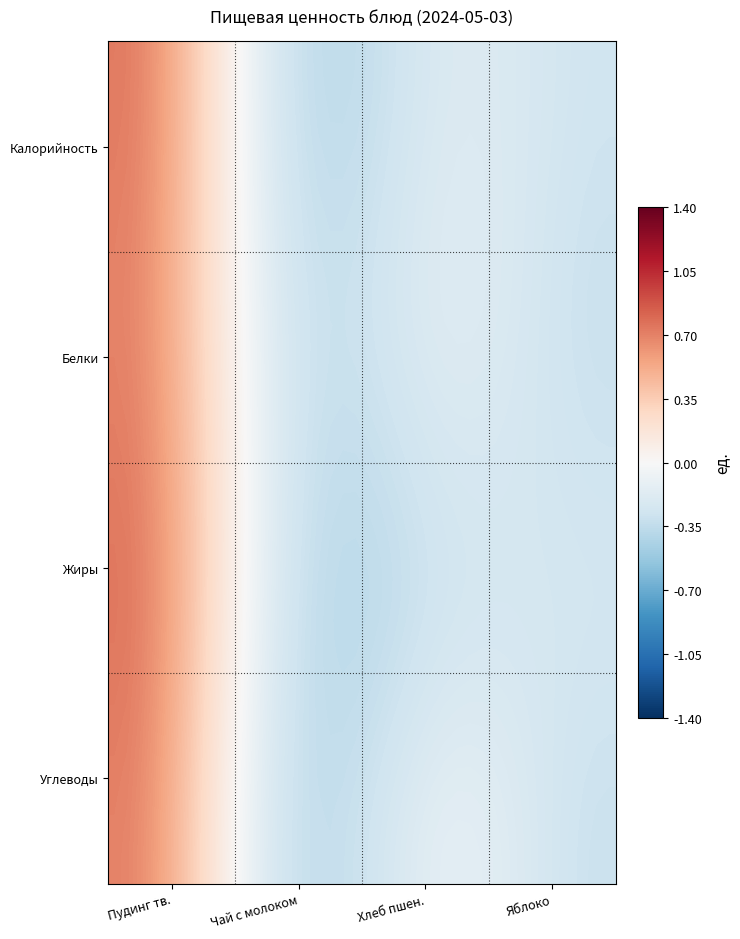

What is the minimum value shown in the chart?

-0.4